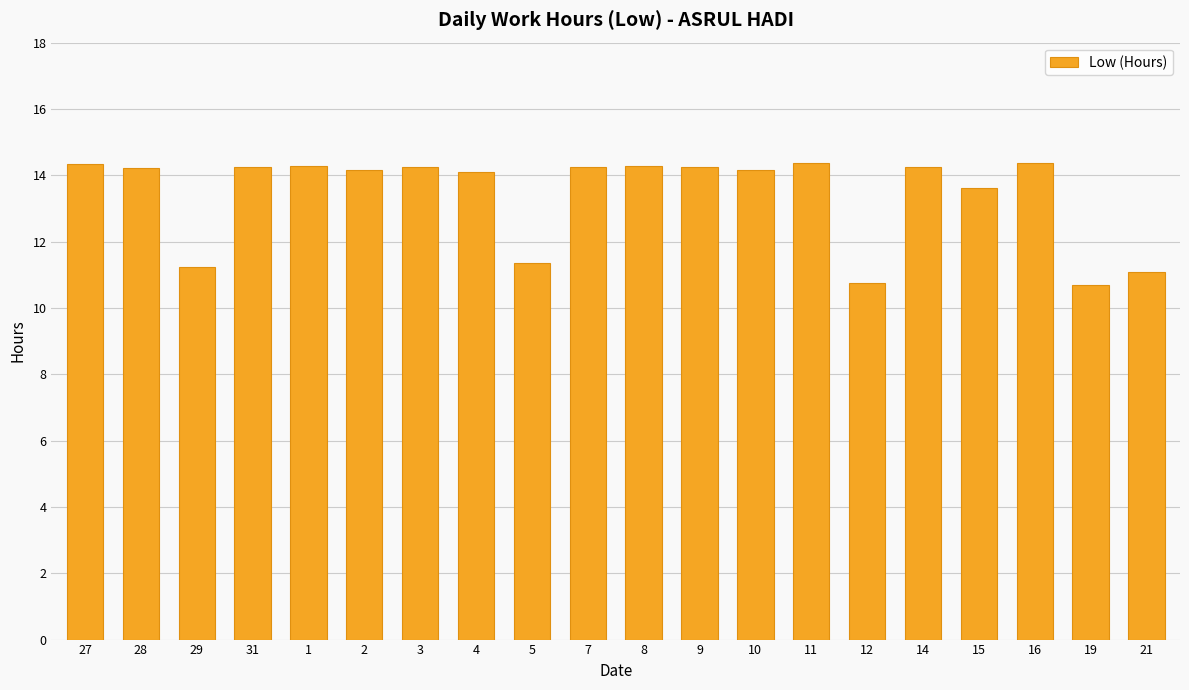

Count the number of data series in this chart.

1